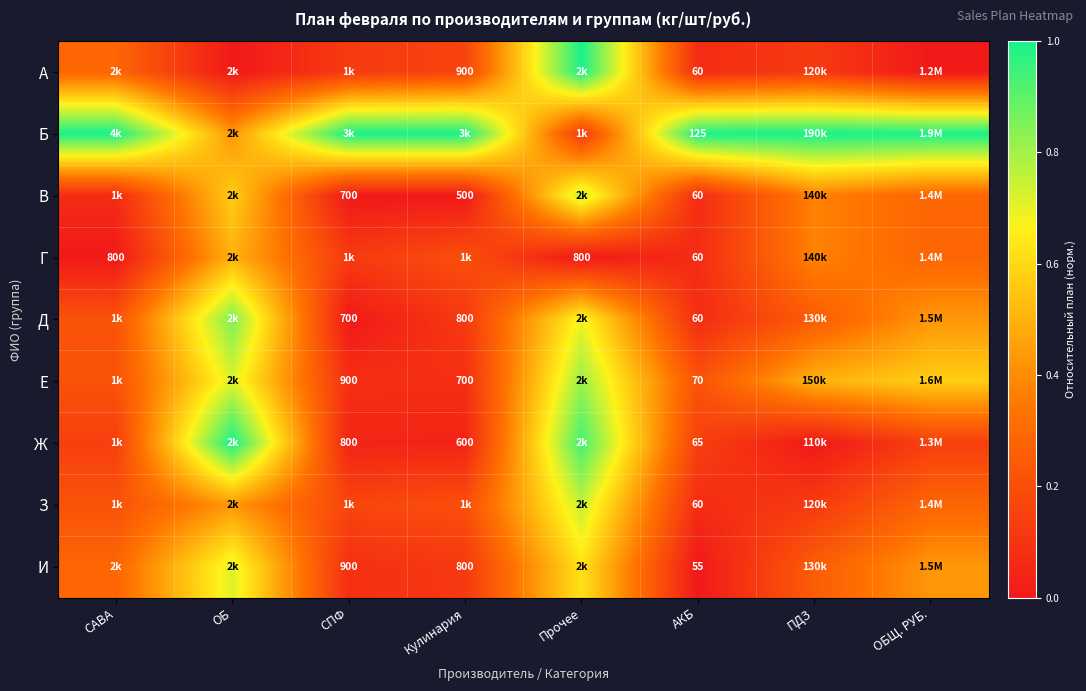

Is the value of Б at АКБ greater than the value of В at АКБ?

Yes